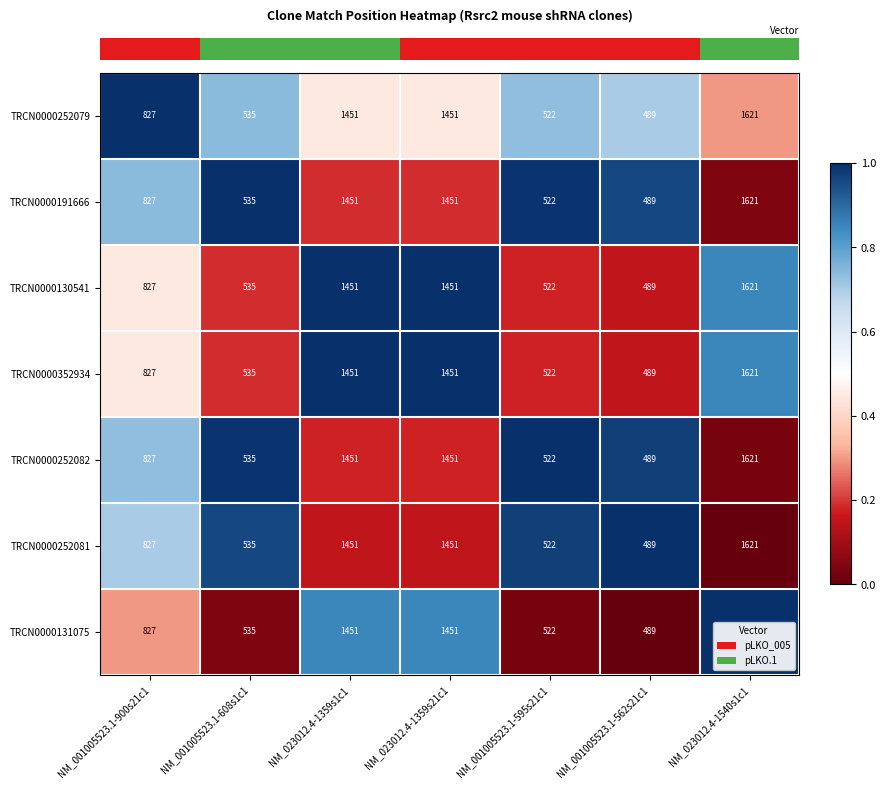

How many categories are shown in the chart?

7